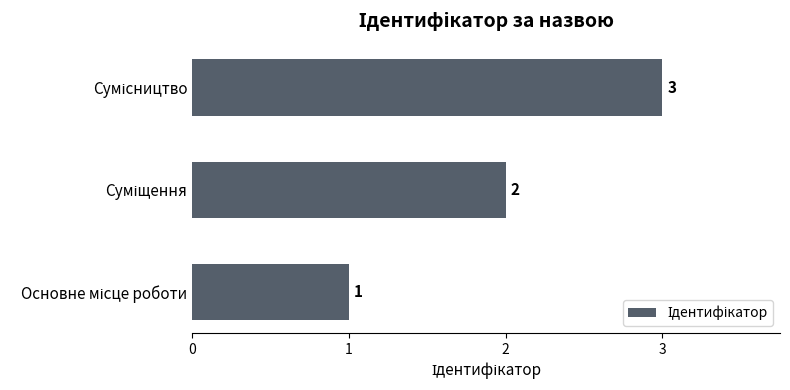

What is the sum of all values?

6